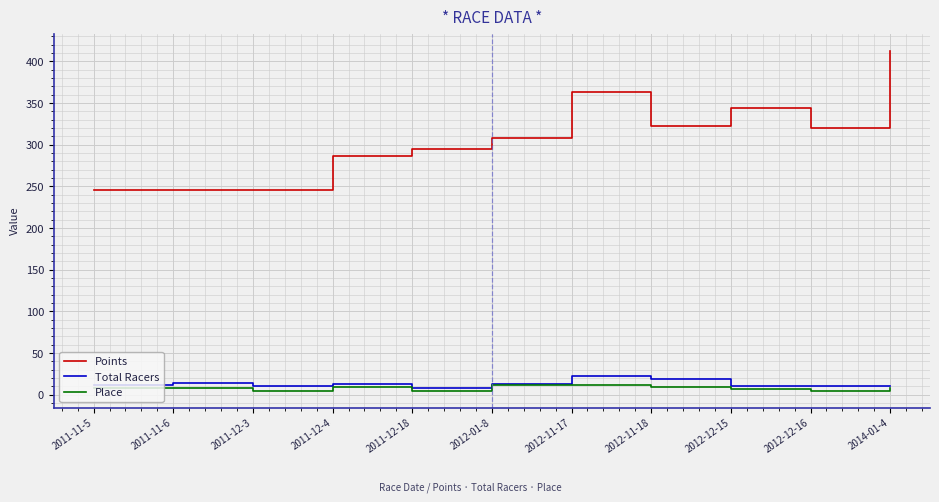

What is the difference between the maximum and minimum values in the Total Racers series?

14.0